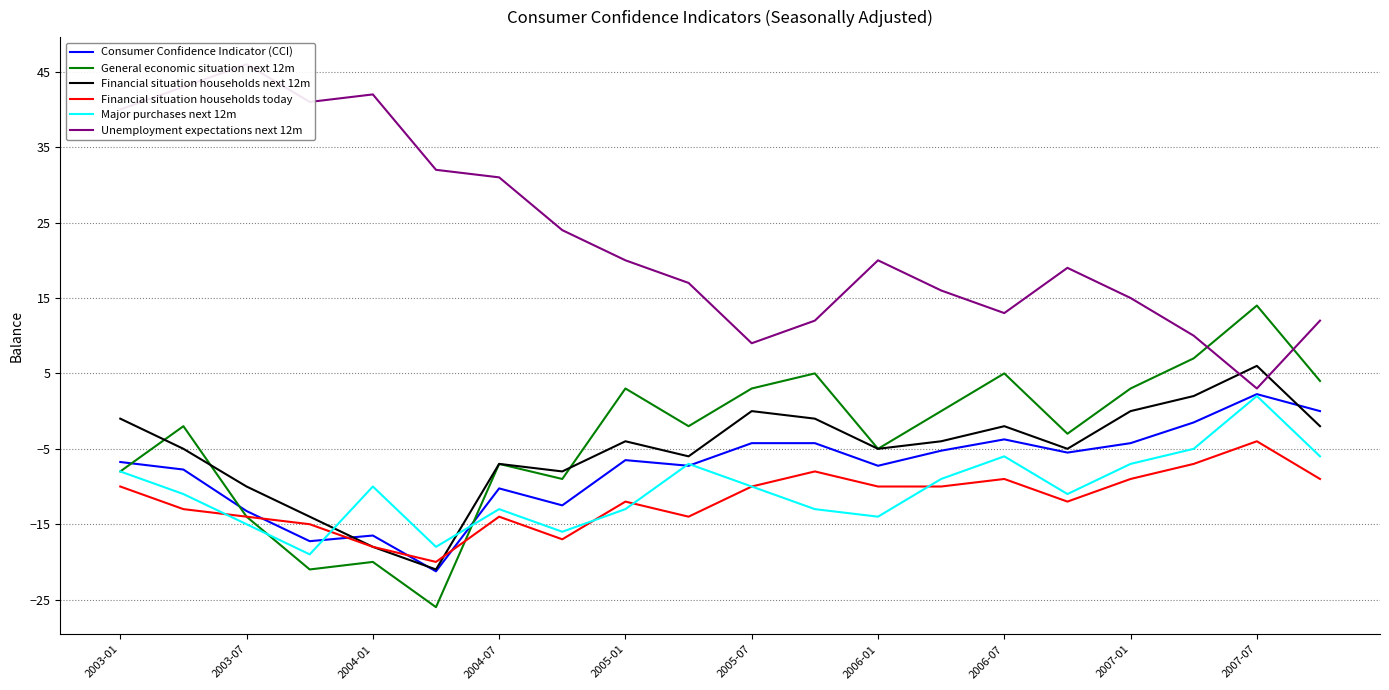

Which series ends up on top after the final intersection of Major purchases next 12m and General economic situation next 12m?

General economic situation next 12m